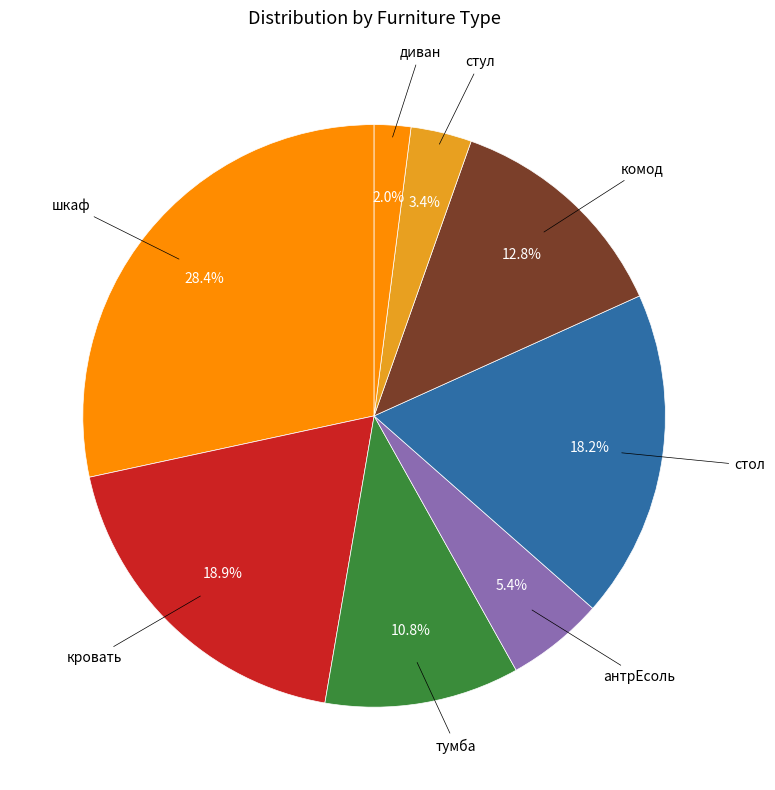

To the nearest percent, what portion does шкаф represent?

28%